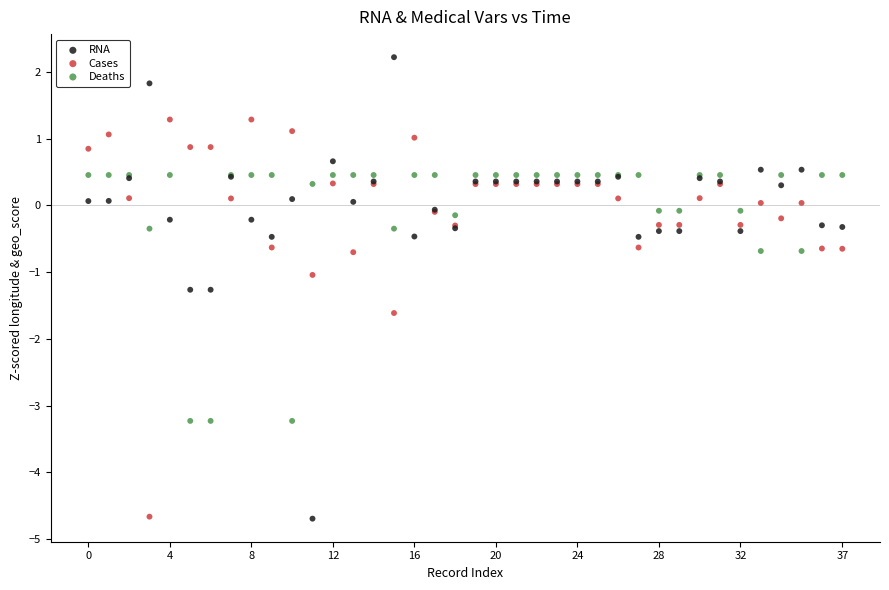

Which series reaches the maximum Y coordinate?

RNA